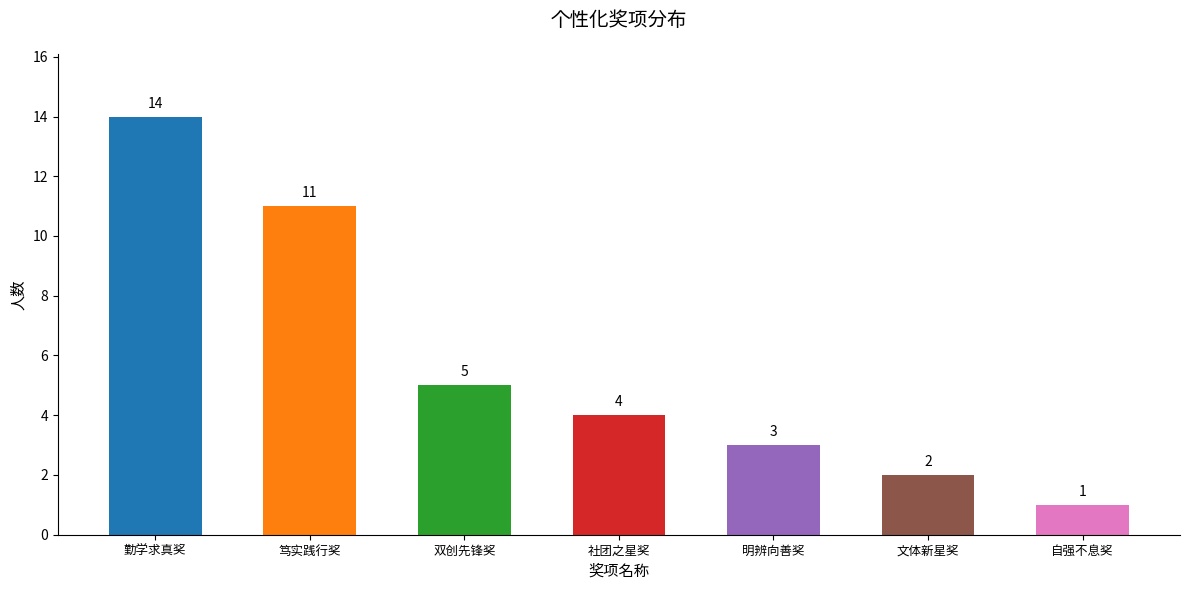

What is the value of the 4th bar from the left?

4